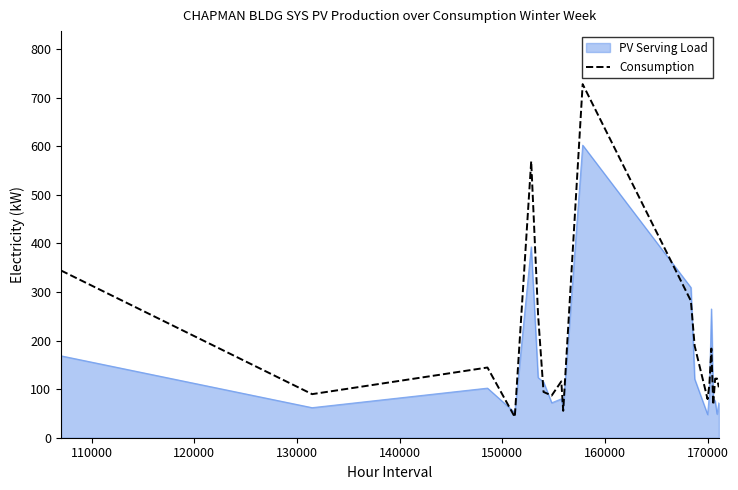

Does the chart display data point markers on the line(s)?

No